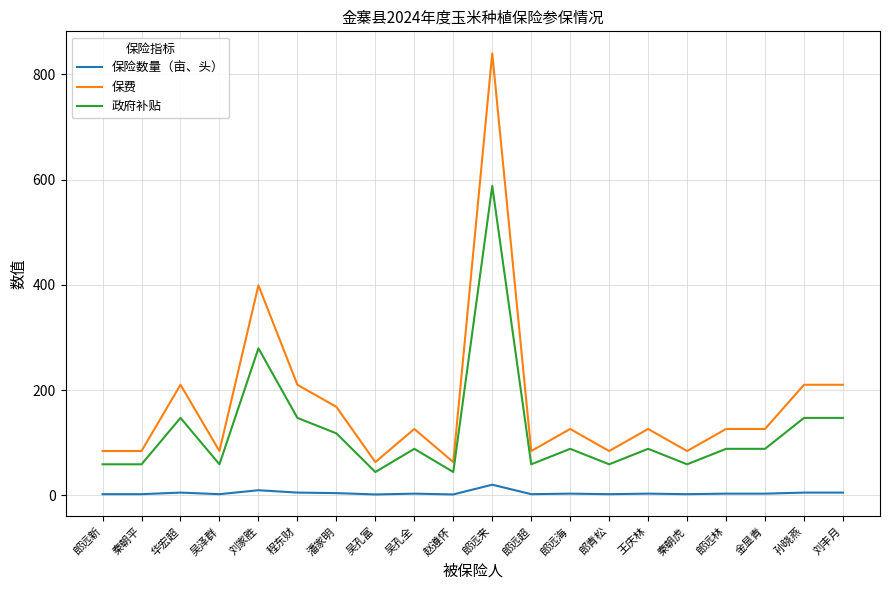

What is the total value across all series at 华宏超?

362.0